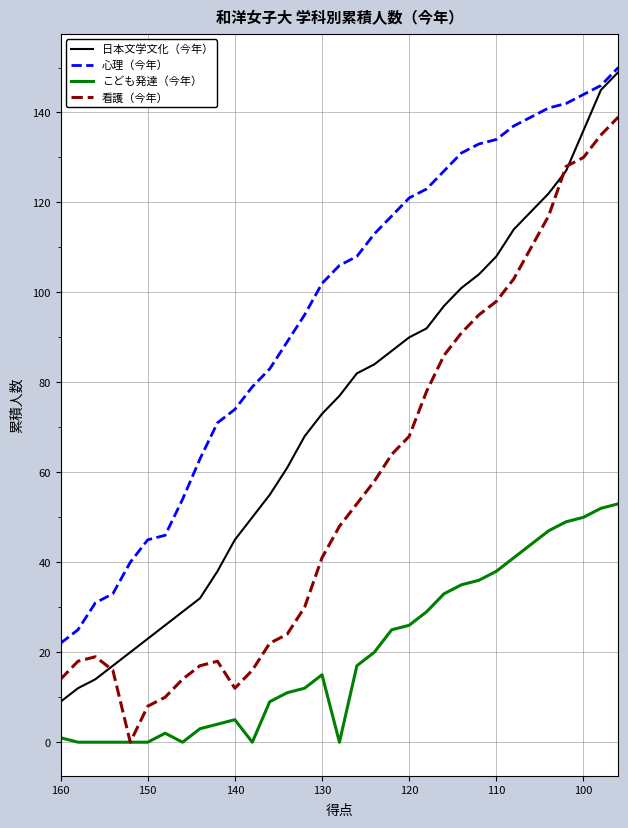

What is the sum of all こども発達（今年） values?

657